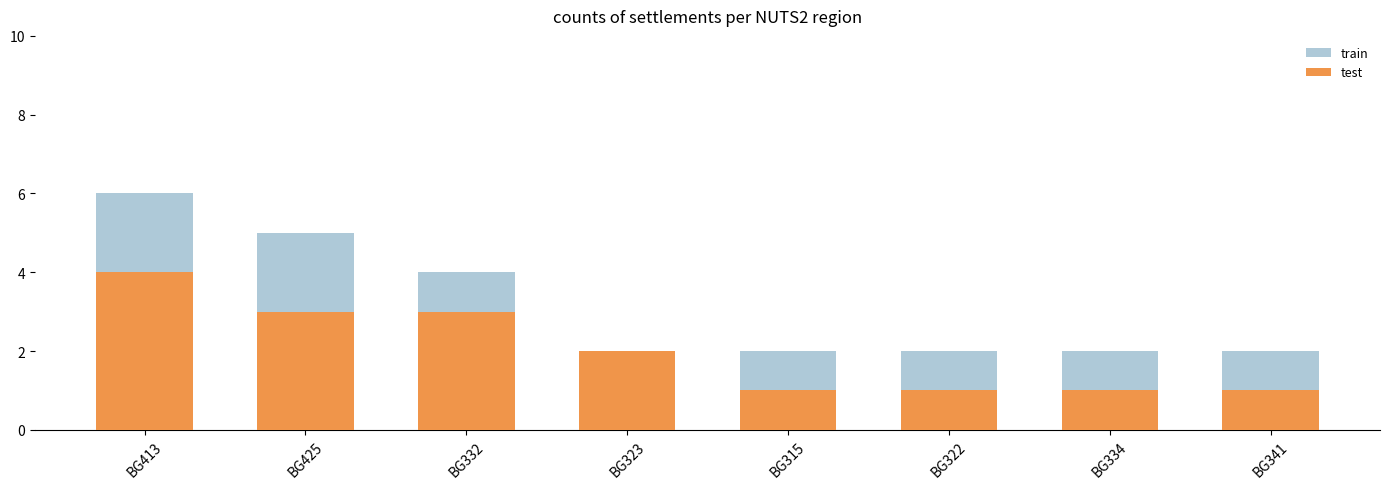

Count the test values in the range 1 to 3.

7